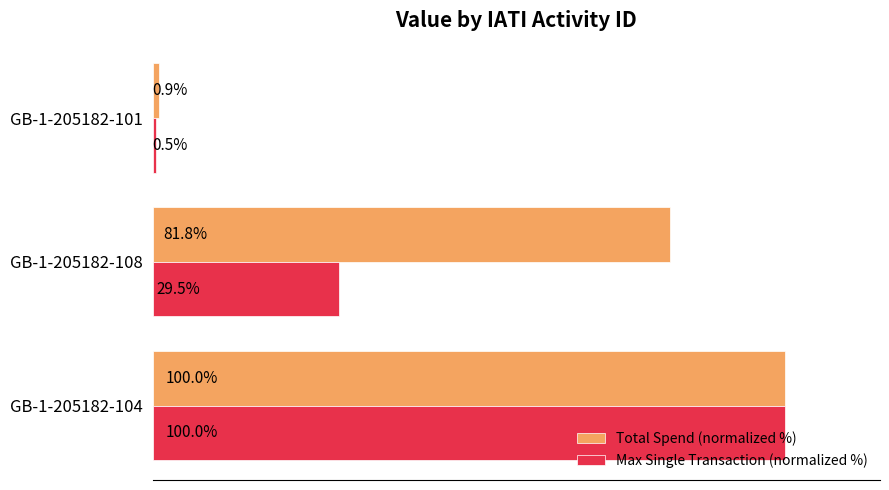

Where is Max Single Transaction (normalized %) nearest to the value 50?

GB-1-205182-108